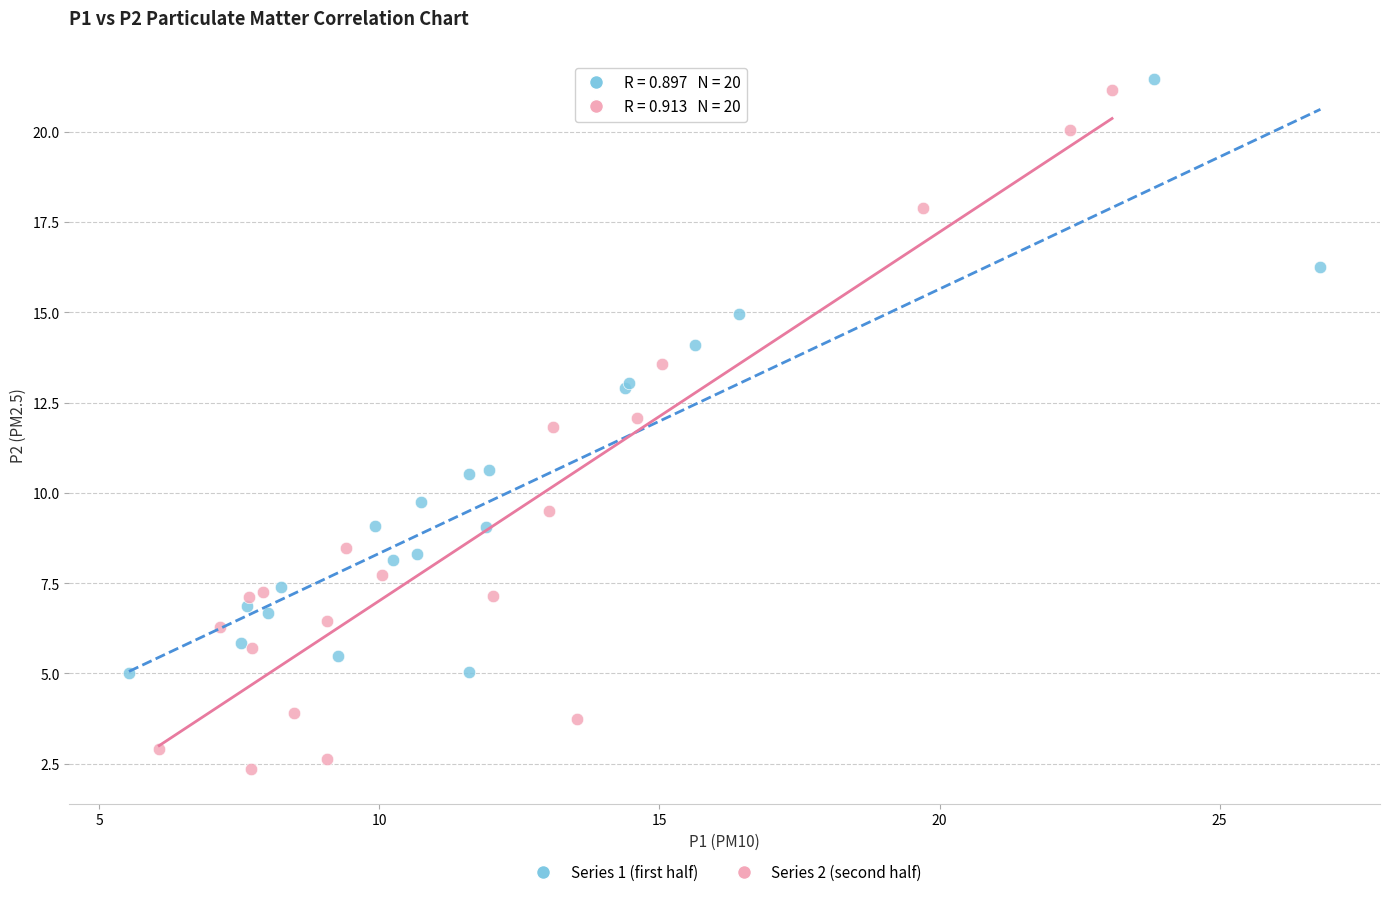

Which series reaches the minimum Y coordinate?

Series 2 (second half)